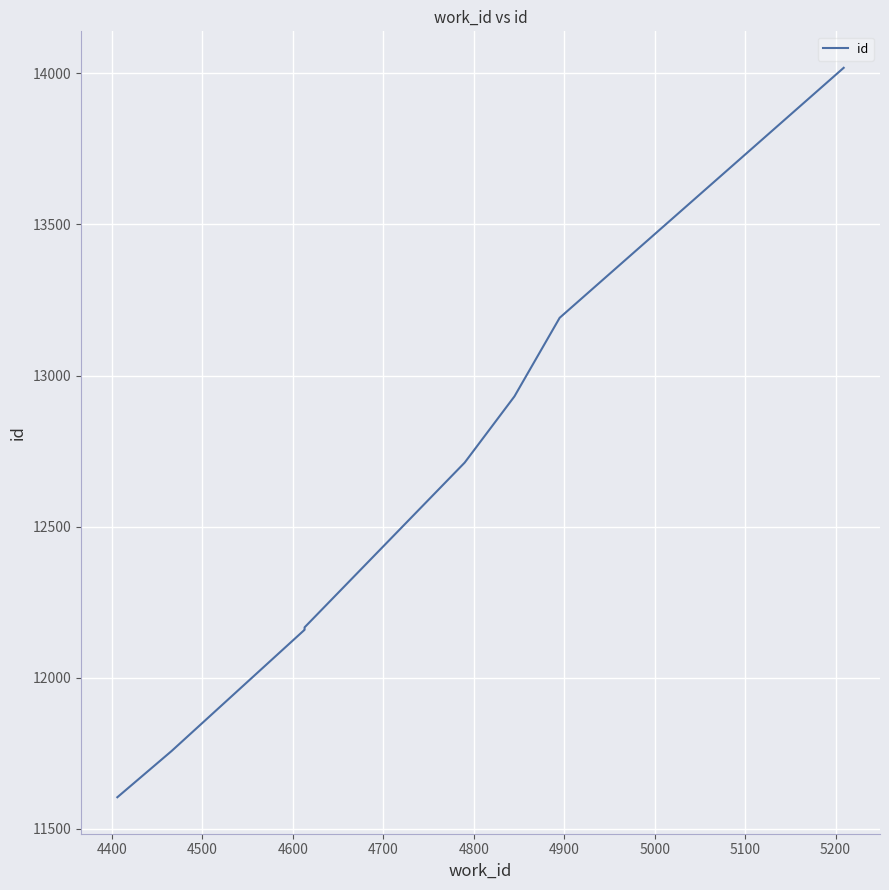

What is the greatest value displayed?

14018